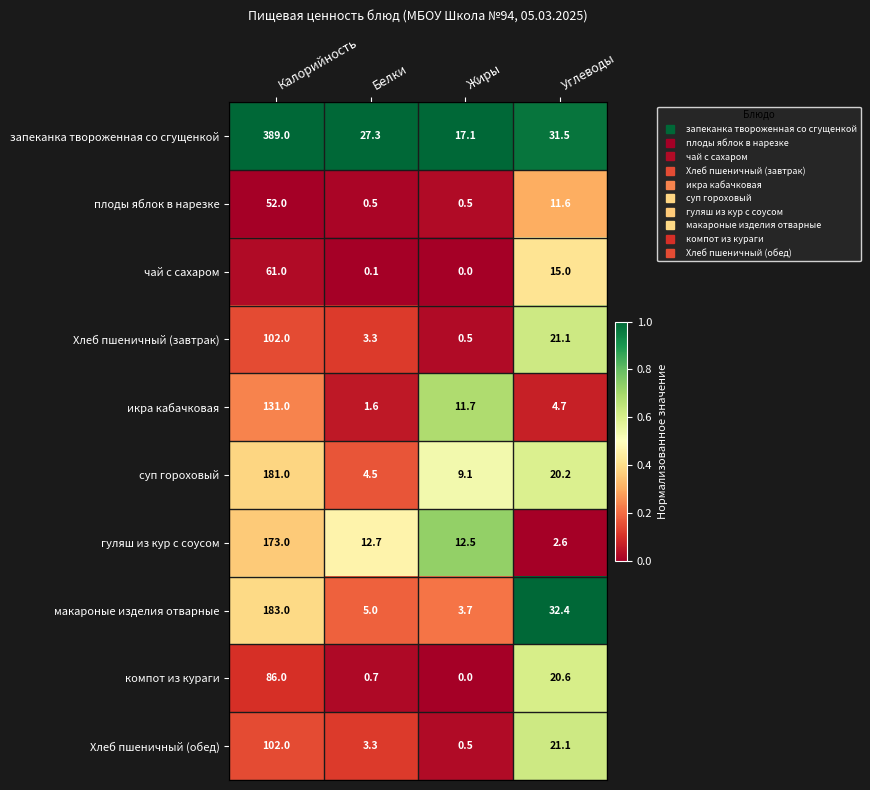

What is the difference between the запеканка твороженная со сгущенкой values at Углеводы and Белки?

4.2